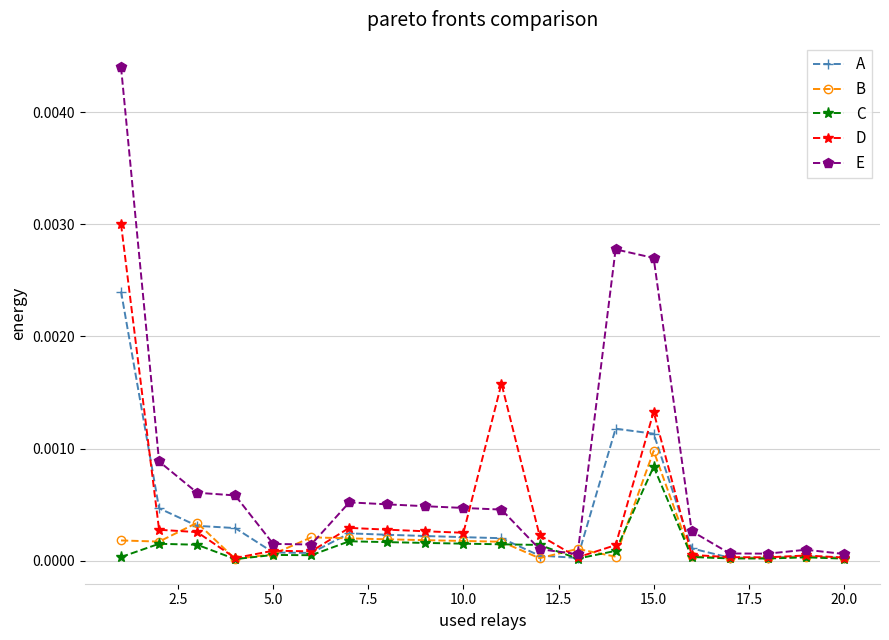

Which series has the largest range (max minus min)?

E